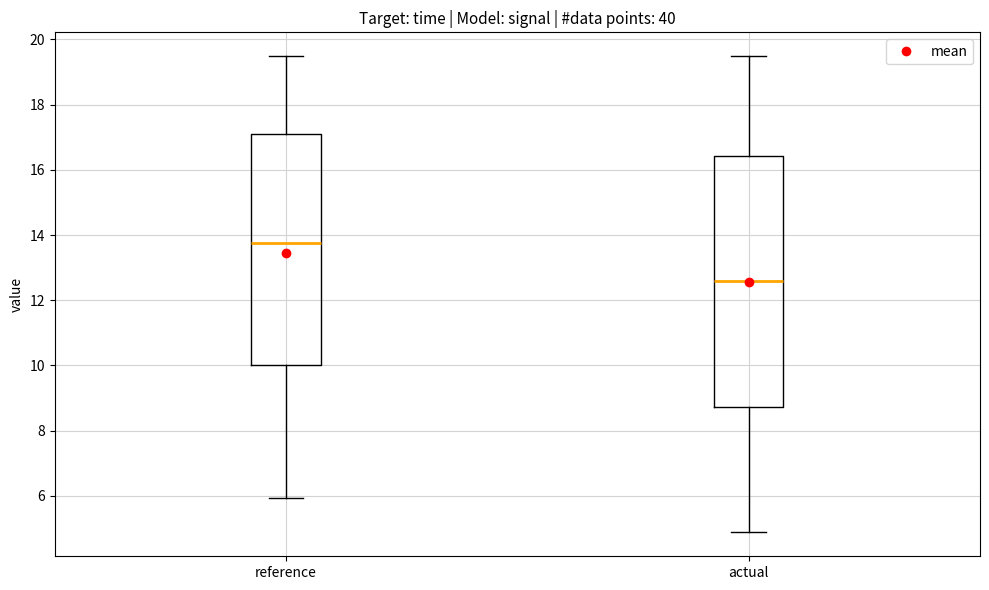

Reading left to right, transcribe this box plot: for each box, give where its median line is, the range the box spans, and where its two whiskers end, as read against the y-axis. The values are not printed on the chart, so give them approximately, as read against the axis.

reference: median 13.8, box 10.0 to 17.0, whiskers 6.0 to 19.4
actual: median 12.6, box 8.8 to 16.4, whiskers 4.8 to 19.4